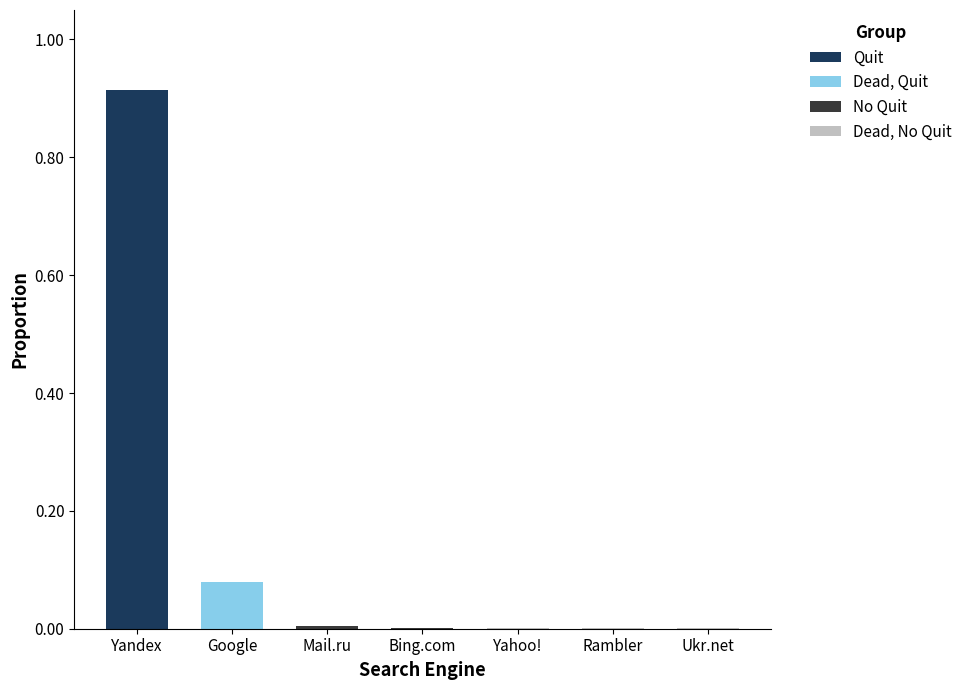

At which category is the sum across all series the highest?

Yandex